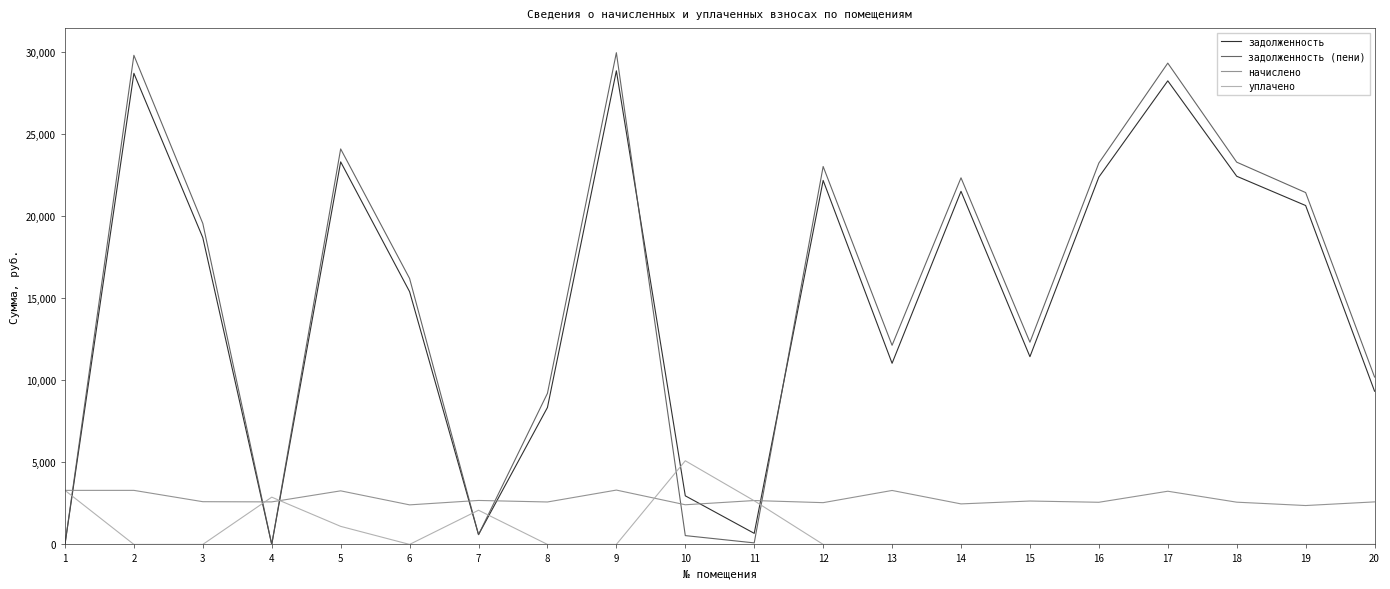

Count the number of categories in the chart.

20